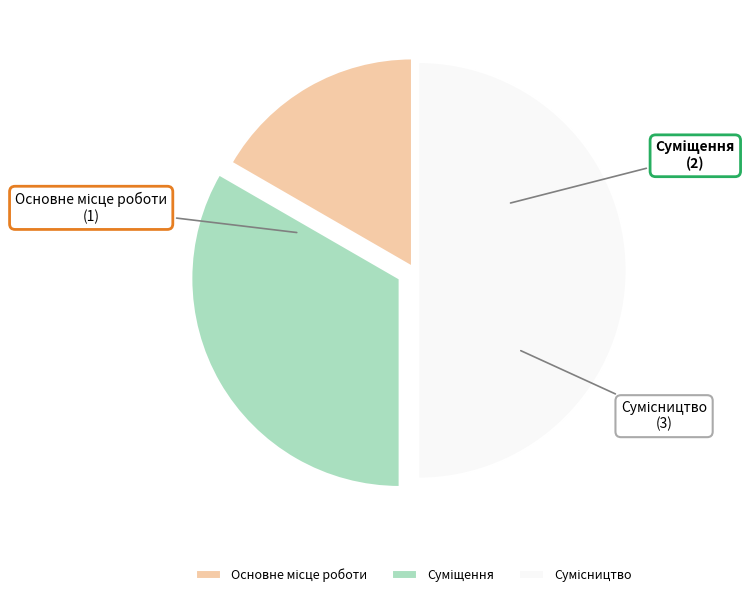

What is the ratio of the value at Сумісництво to the value at Суміщення?

1.5